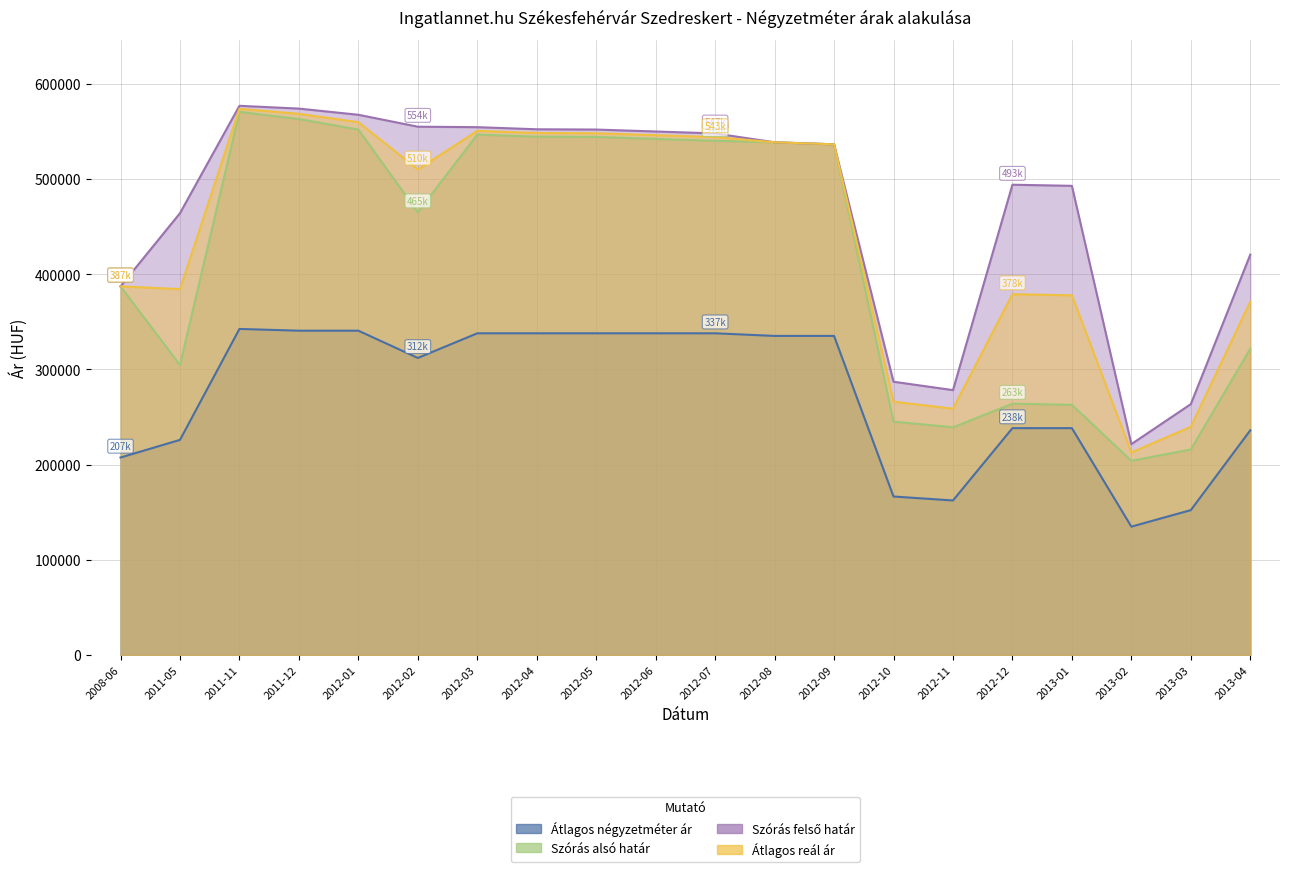

How many values in the Átlagos reál ár series are below 536439?

10